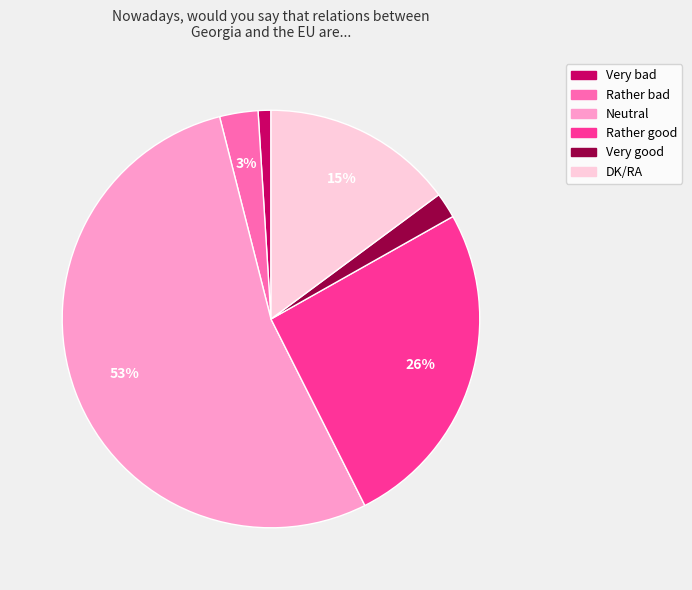

Which slice is the smallest?

Very bad